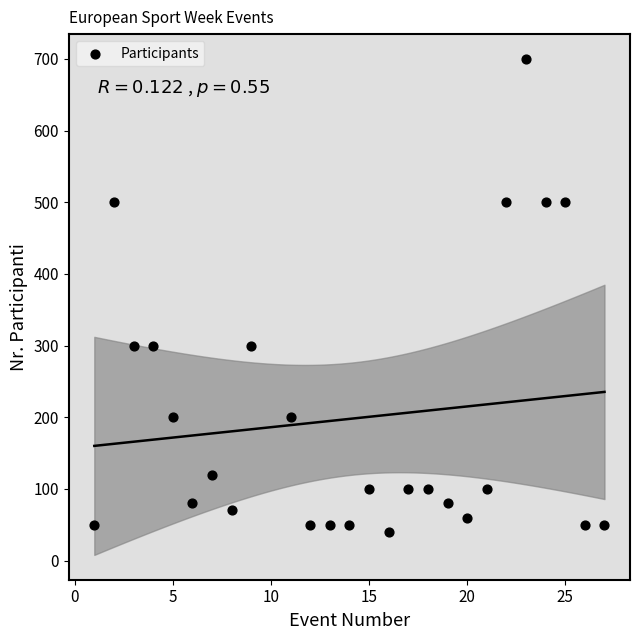

What is the range of Y values (max minus min)?

660